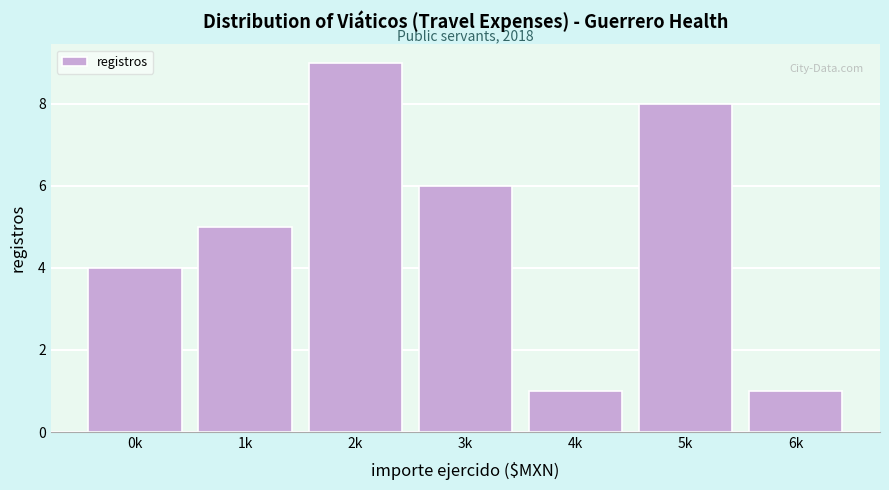

Reading left to right, transcribe all the data shown in this chart.

4	5	9	6	1	8	1